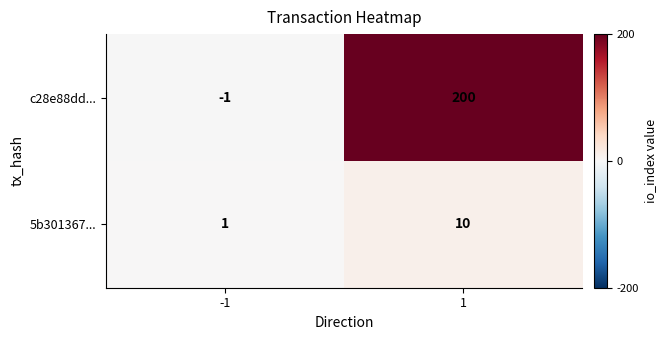

How many distinct data groups are displayed?

2